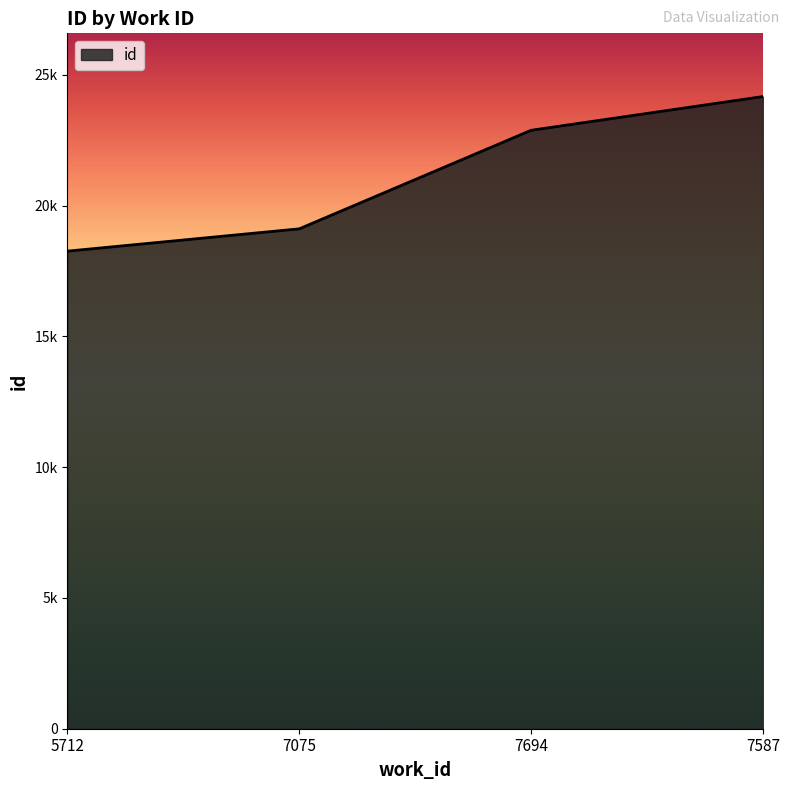

Where is the data nearest to the value 21215?

7694